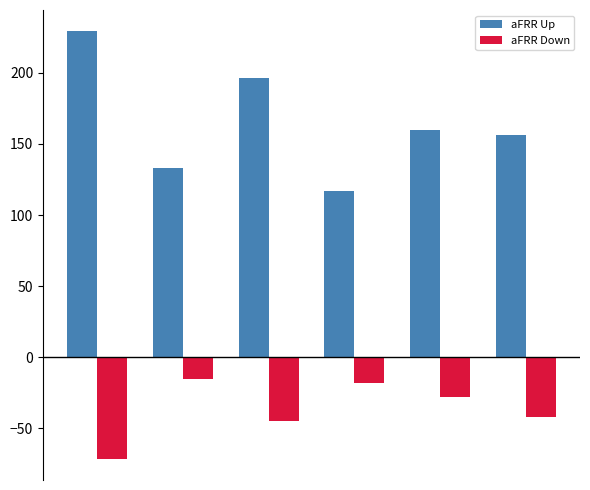

Which series has the largest range (max minus min)?

aFRR Up